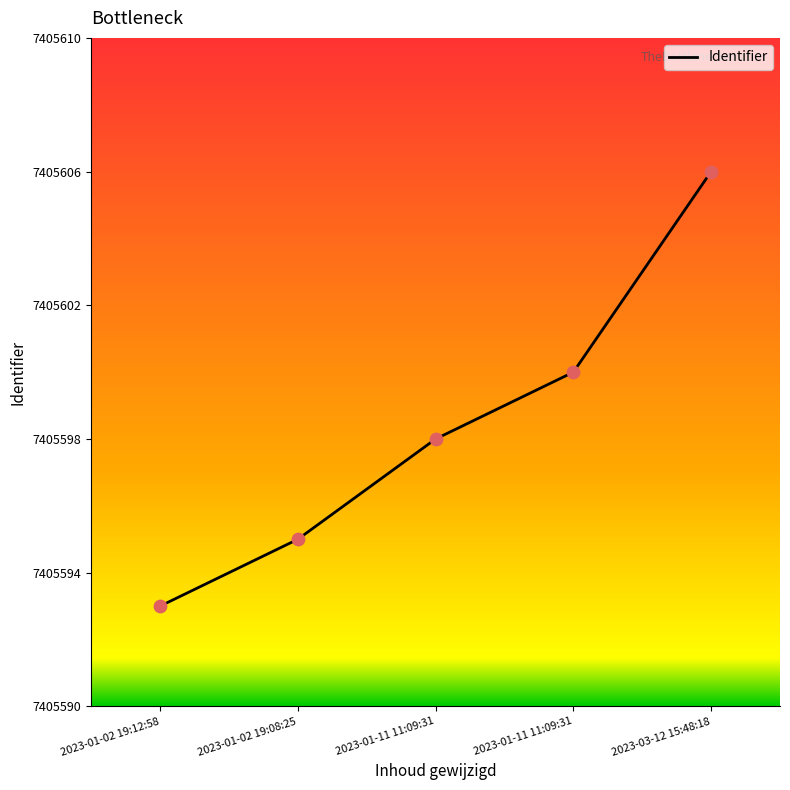

What is the change in value from 2023-01-11 11:09:31 to 2023-01-11 11:09:31?

+2